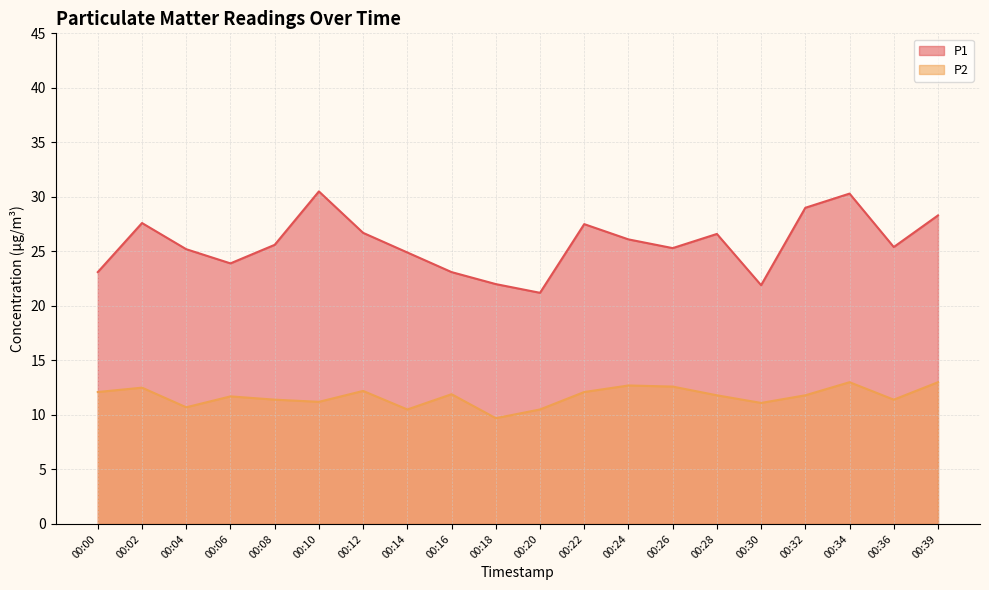

Which series has the largest range (max minus min)?

P1